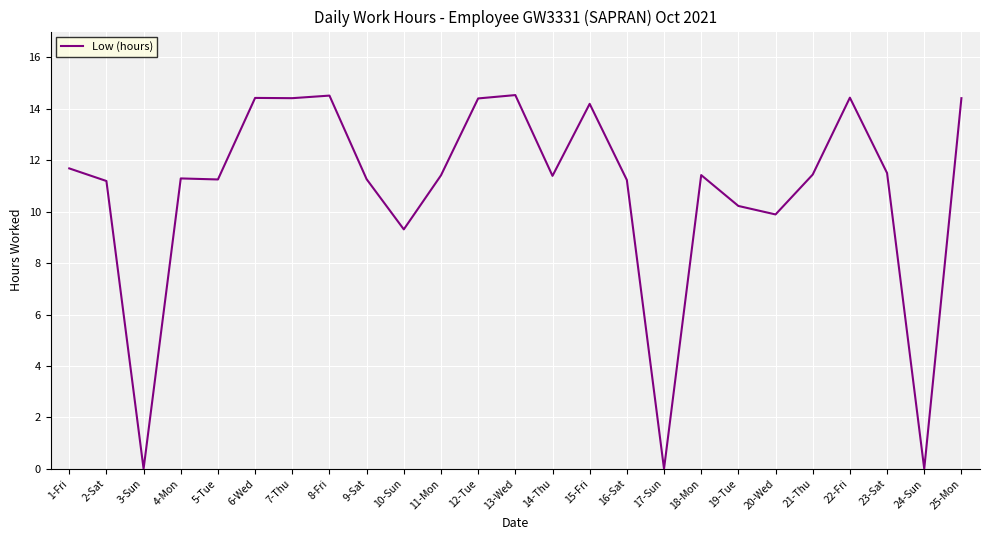

Where is the data nearest to the value 7?

10-Sun